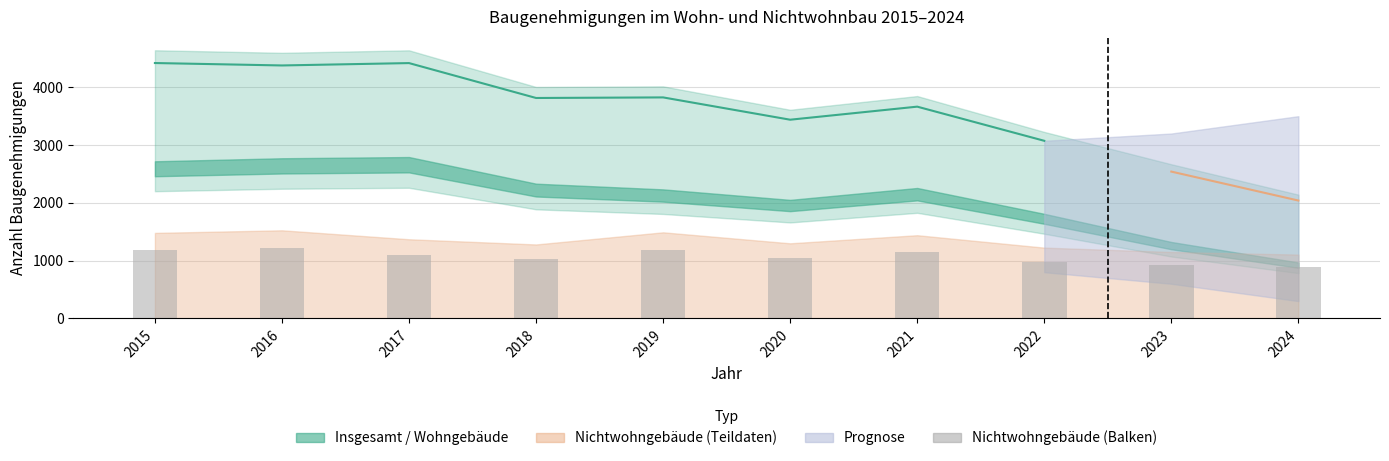

What is the approximate value at 2023?

920